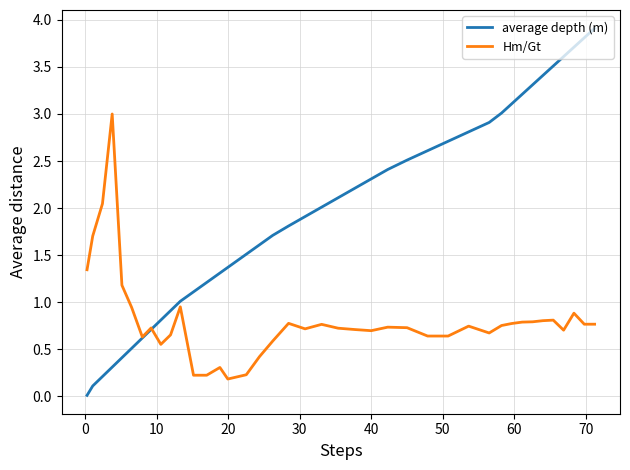

Which series has the widest spread of values?

average depth (m)